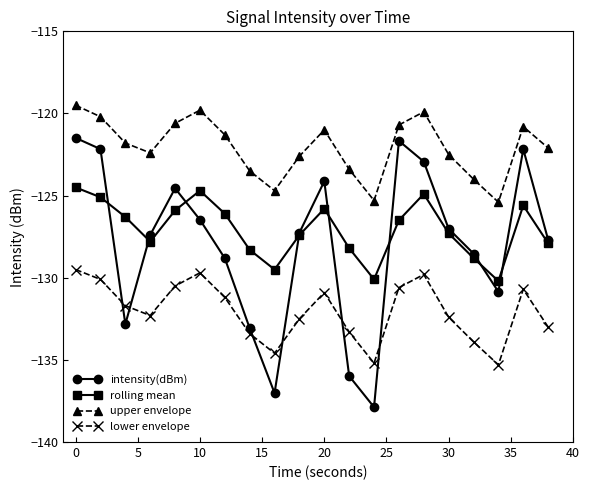

Which series has the largest total across all categories?

upper envelope